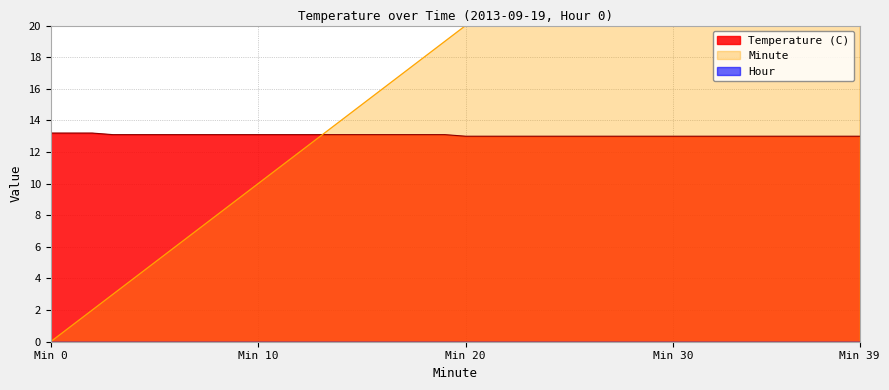

The value of Temperature (C) at Min 30 is 7.7. True or false?

False